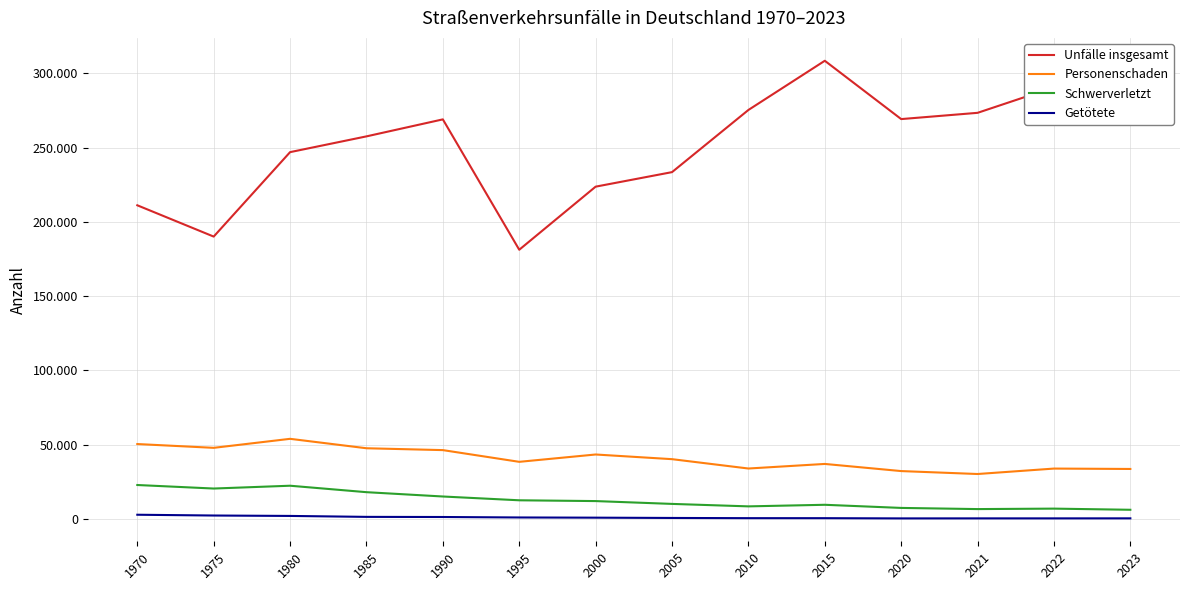

Reading left to right, extract all data points from this chart.

Unfälle insgesamt: 211211	190134	247007	257626	269075	181269	223759	233542	275410	308543	269267	273482	290663	306644
Personenschaden: 50414	47858	53924	47576	46325	38433	43371	40227	33931	37014	32204	30229	33891	33630
Schwerverletzt: 22822	20447	22341	17992	15083	12528	11997	10095	8436	9502	7390	6606	6918	6139
Getötete: 2798	2273	1994	1361	1274	960	828	633	494	483	330	348	350	369